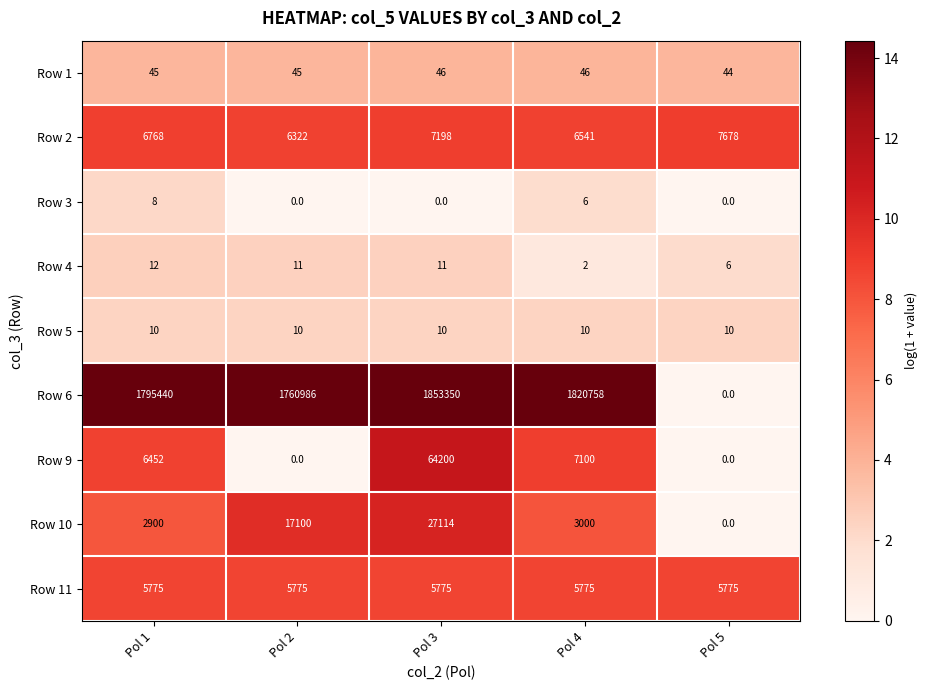

How many distinct data groups are displayed?

9